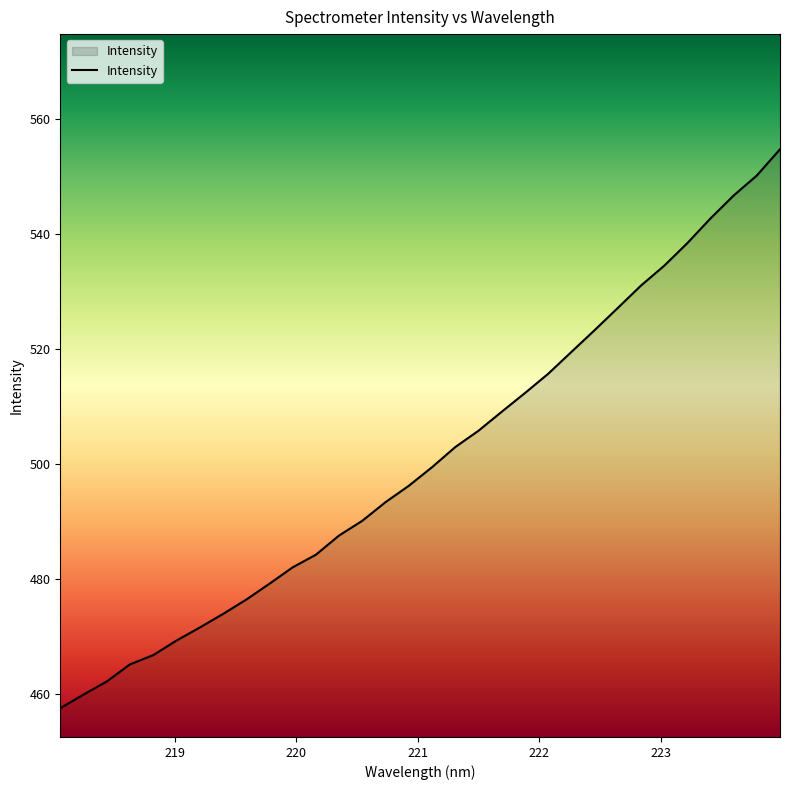

What is the minimum value shown in the chart?

457.6